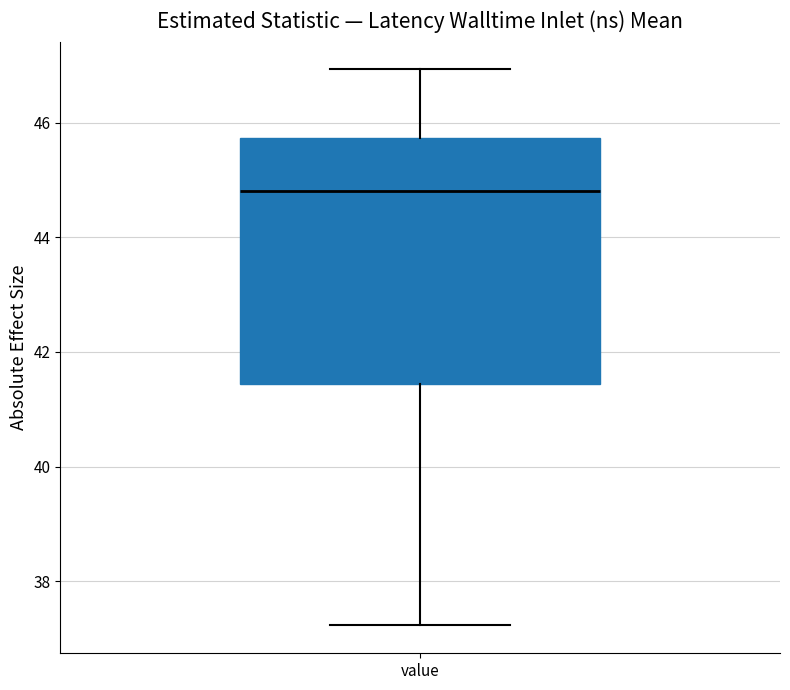

Where does the upper whisker of the box for value end on the y-axis? The values are not printed on the chart, so give them approximately, as read against the axis.

47.0